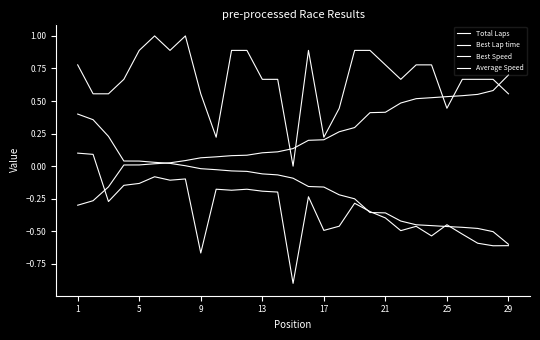

What is the value of the Average Speed point at the 1st from the left?

0.1